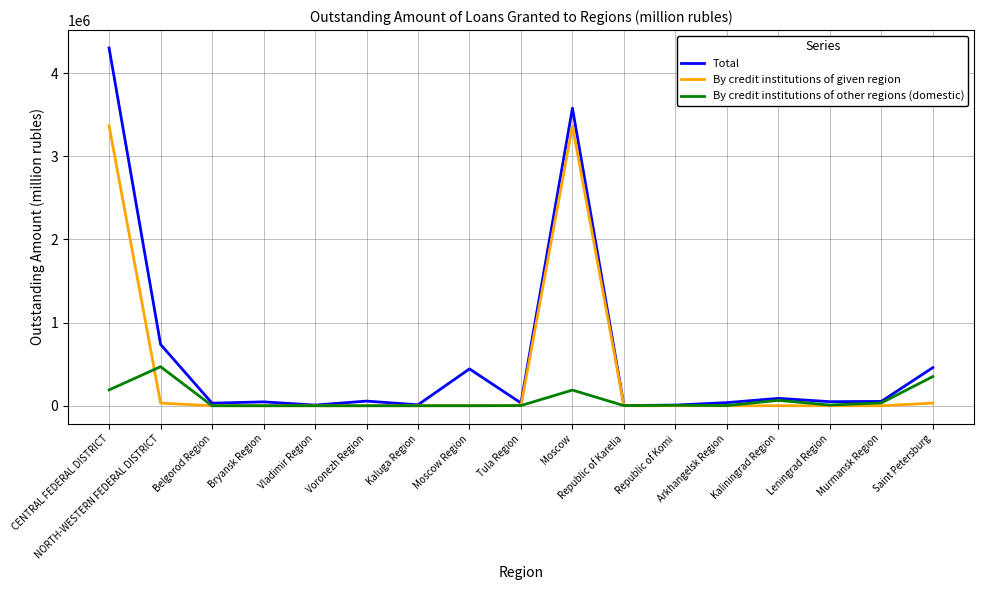

At which category is the sum across all series the highest?

CENTRAL FEDERAL DISTRICT